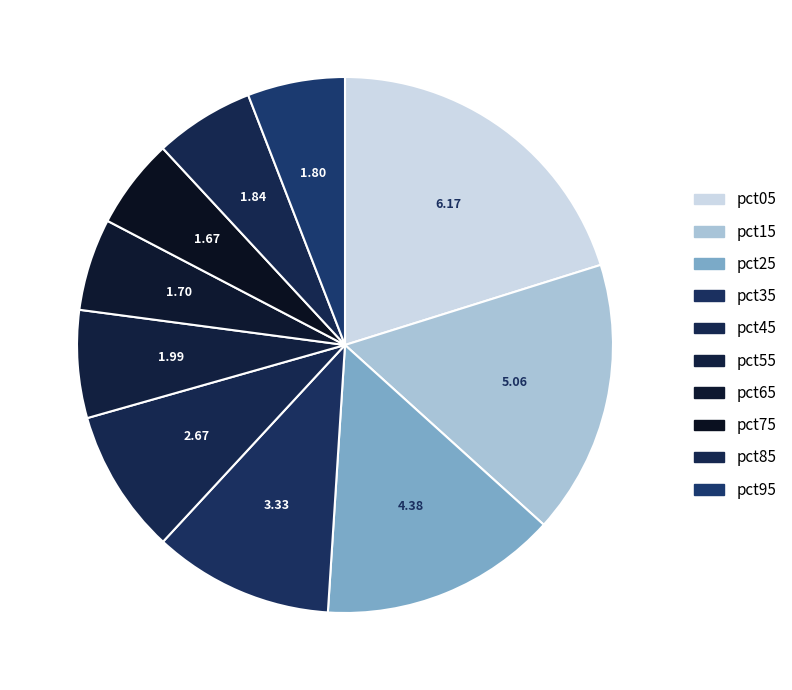

How many segments does this pie chart have?

10